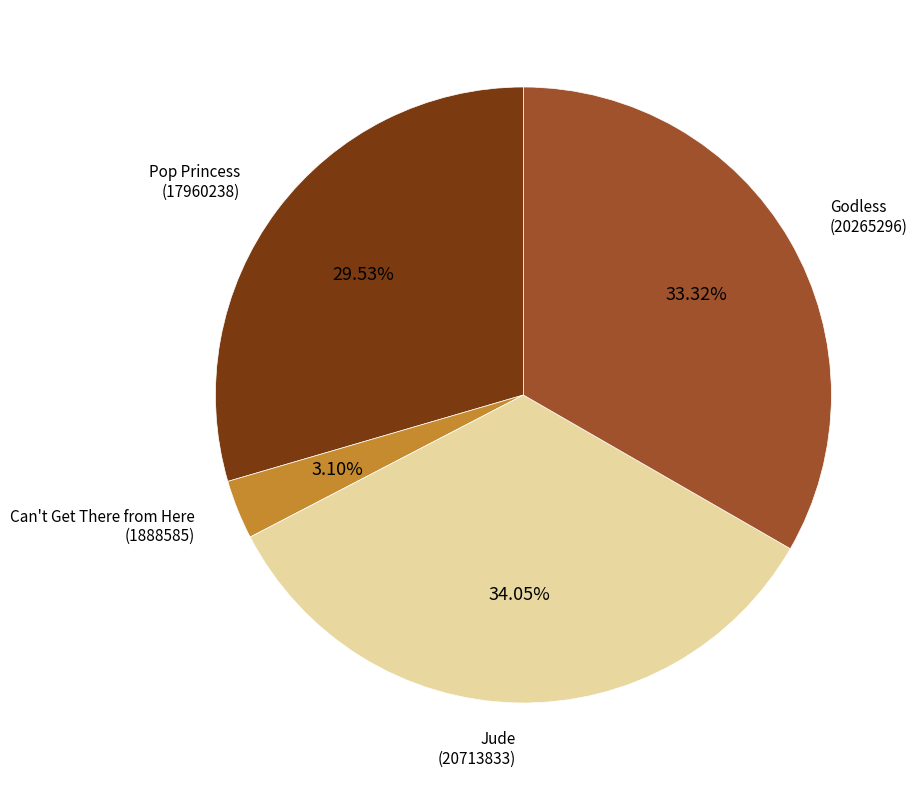

Is there any slice that represents more than half of the pie?

No